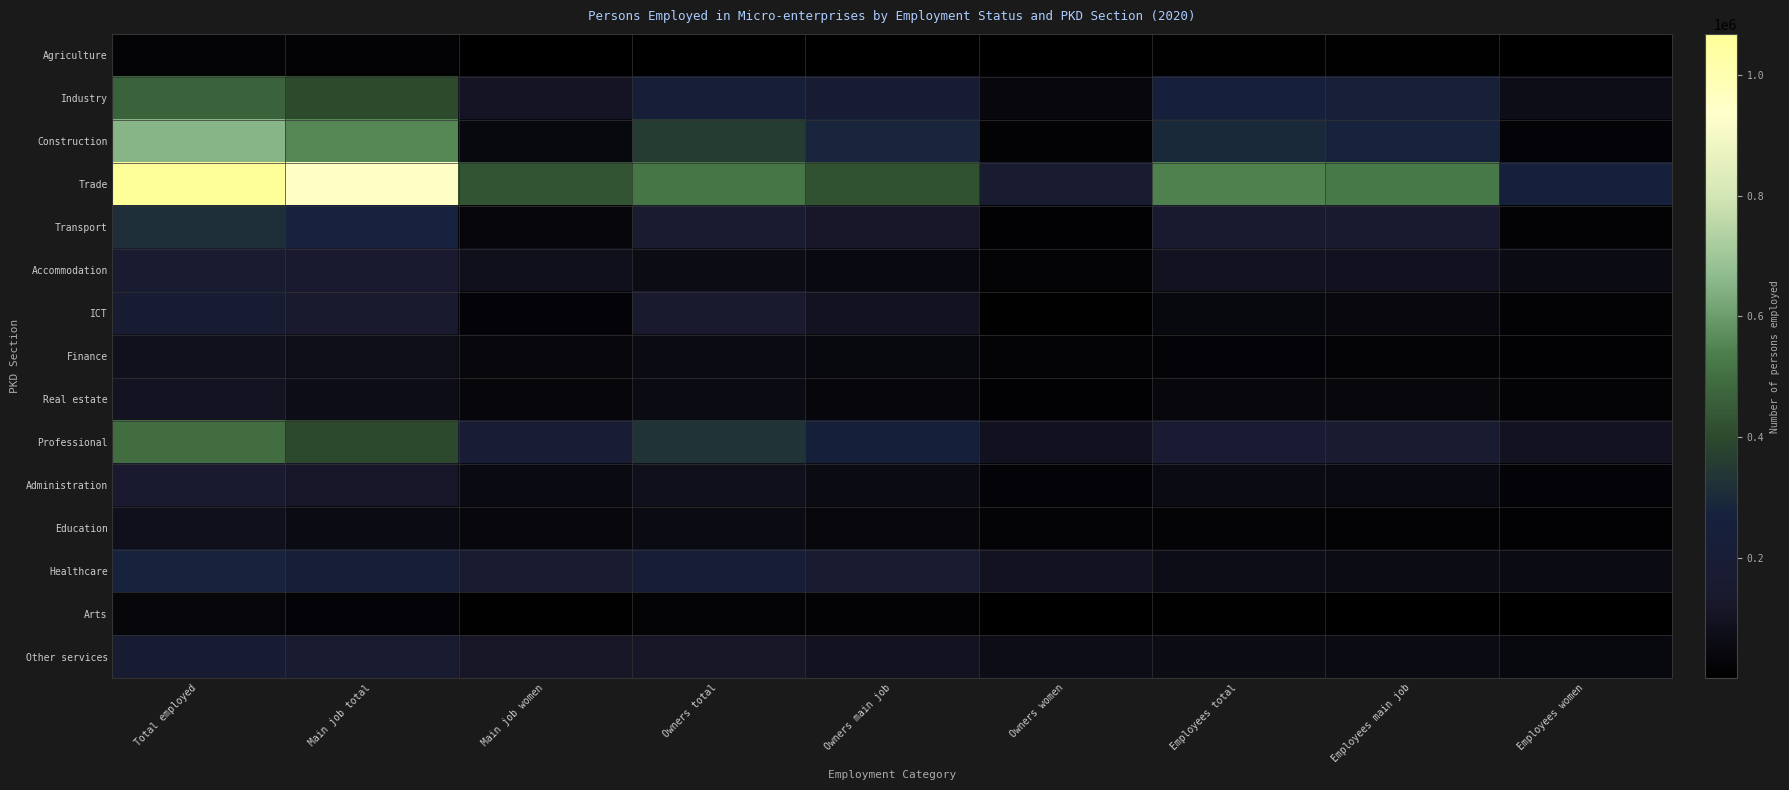

Which series has the largest range (max minus min)?

Trade